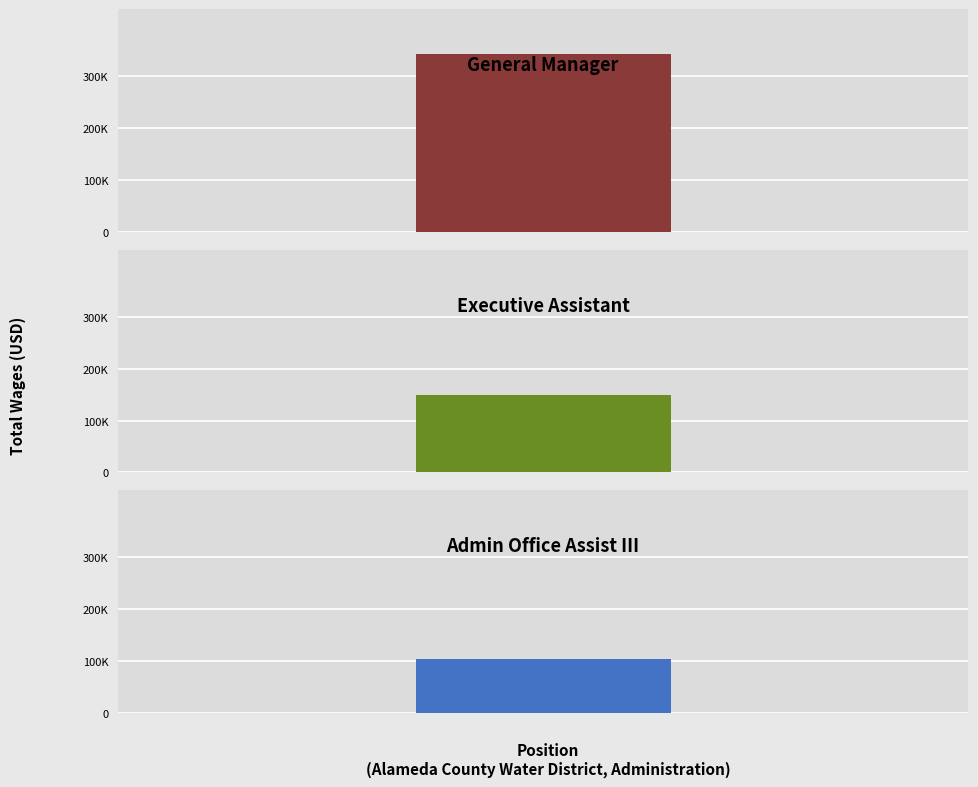

Count the values in the range 103602 to 343727.

3